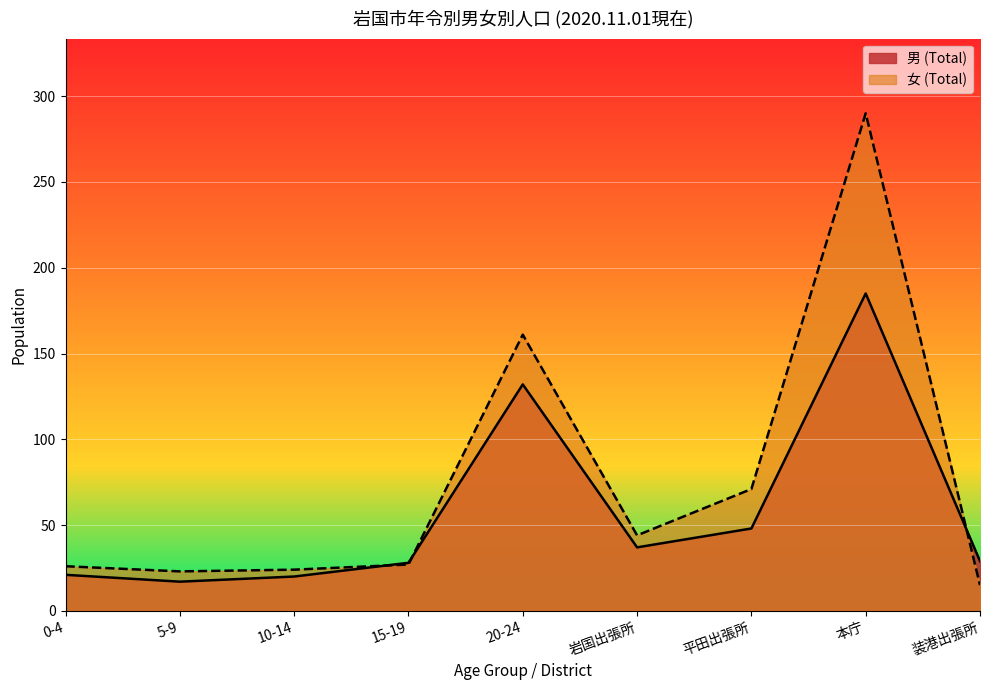

At how many categories does at least one series exceed 277?

1